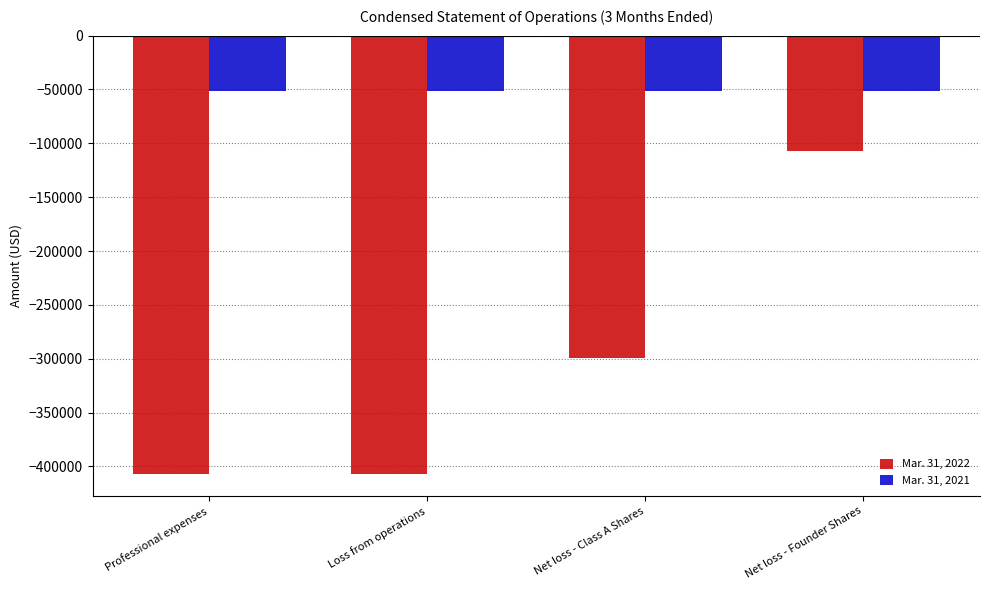

At Net loss - Class A Shares, list the series in order from largest to smallest.

Mar. 31, 2021, Mar. 31, 2022